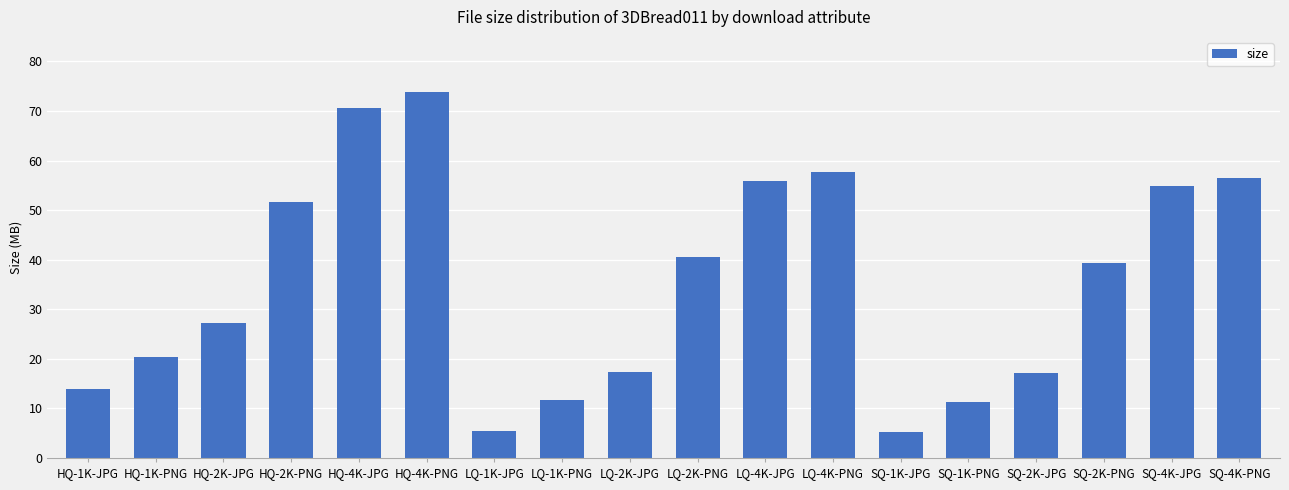

What is the maximum value shown in the chart?

73.9